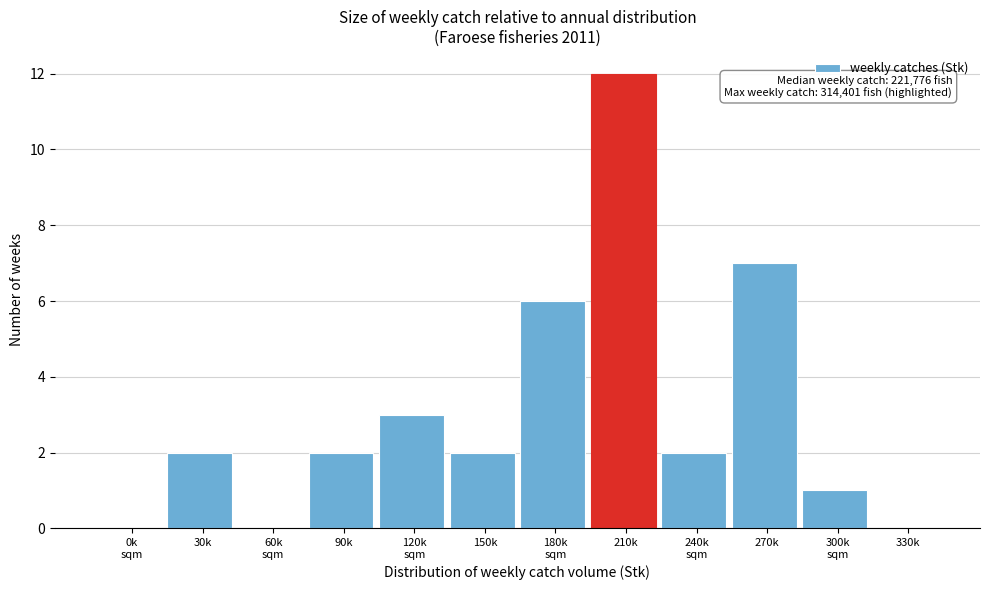

What is the sum of all values?

37